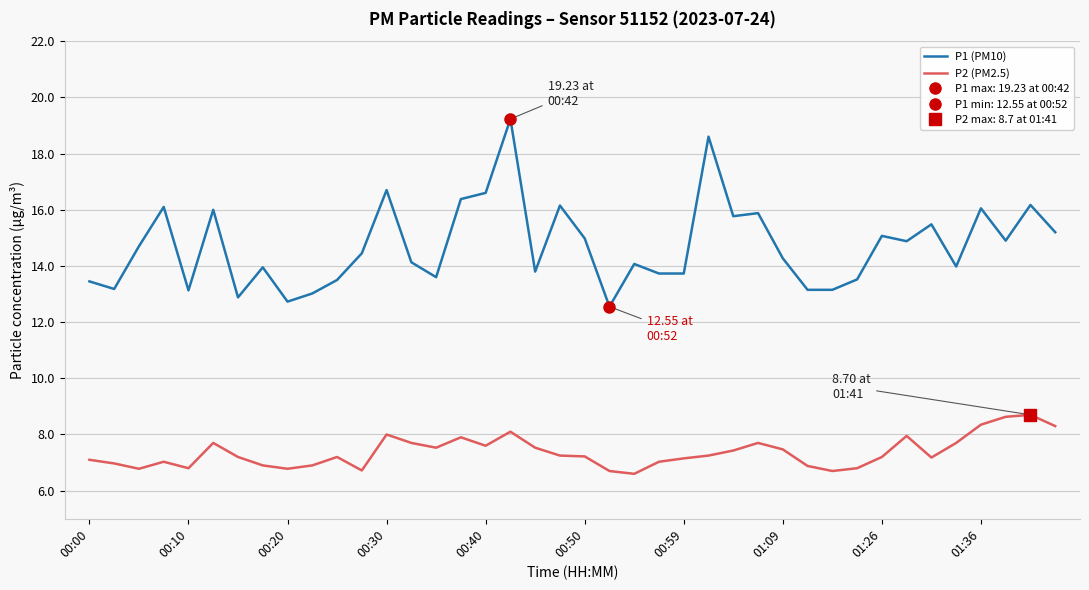

List the series in order of their overall mean, highest first.

P1 (PM10), P2 (PM2.5)